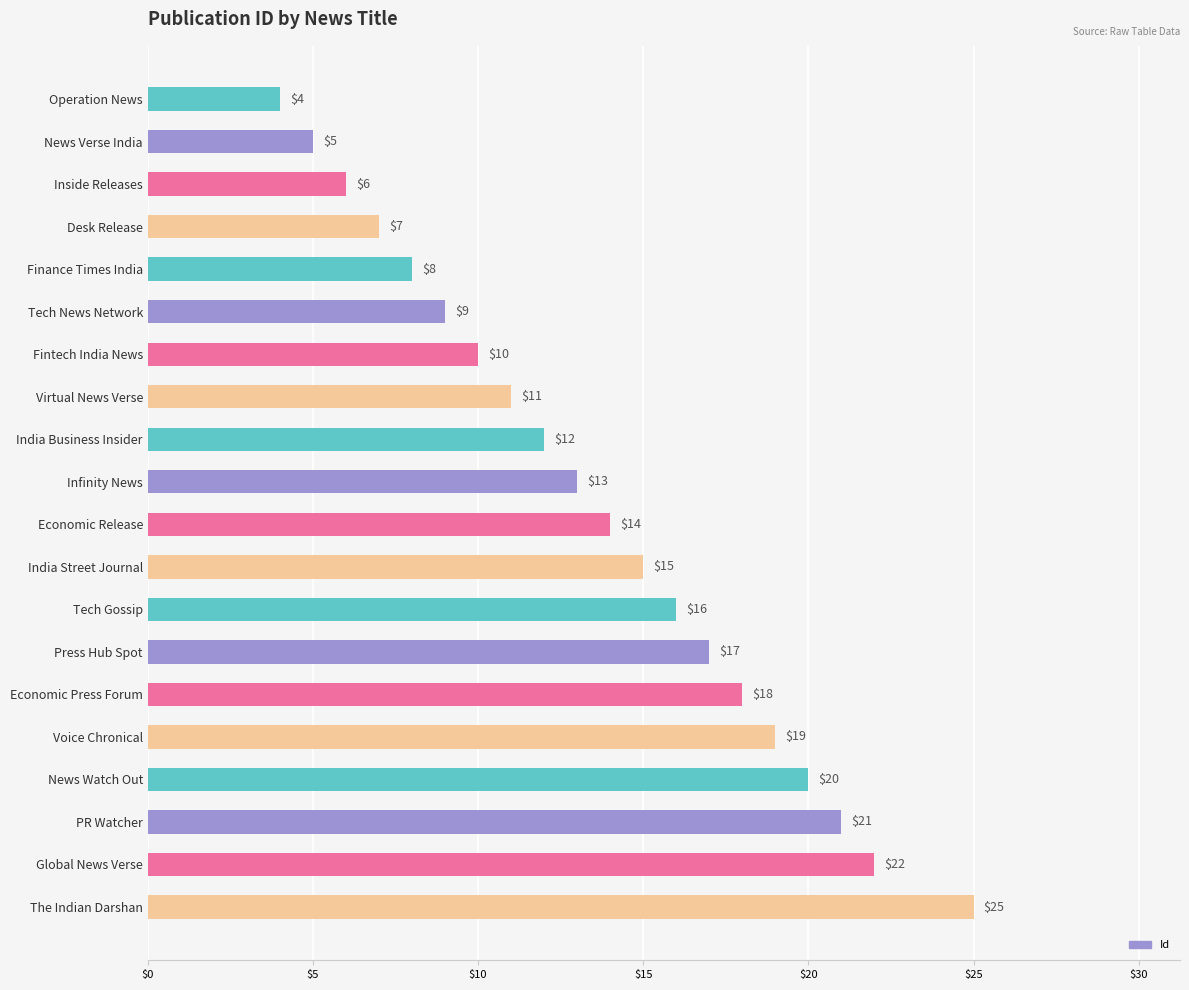

What position from the bottom is Press Hub Spot?

7